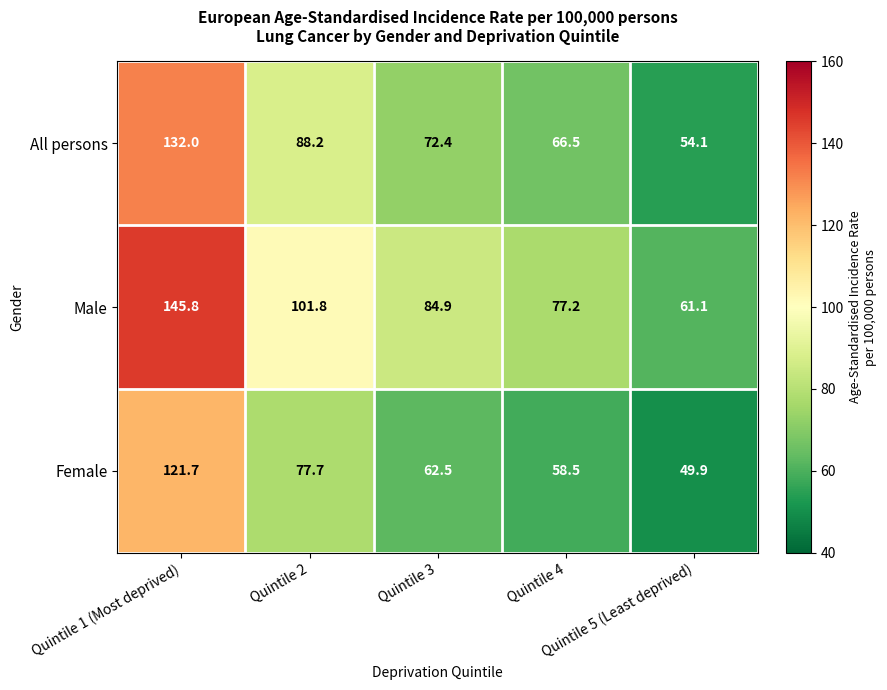

Which series has the widest spread of values?

Male